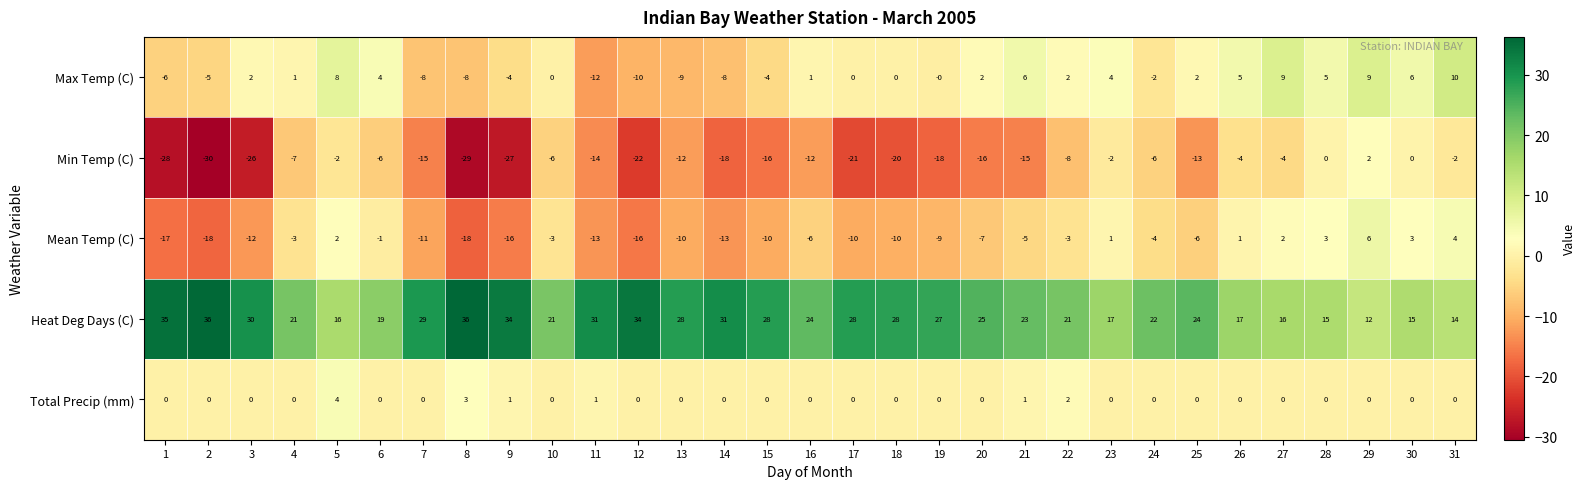

Where is Mean Temp (C) nearest to the value -6?

16